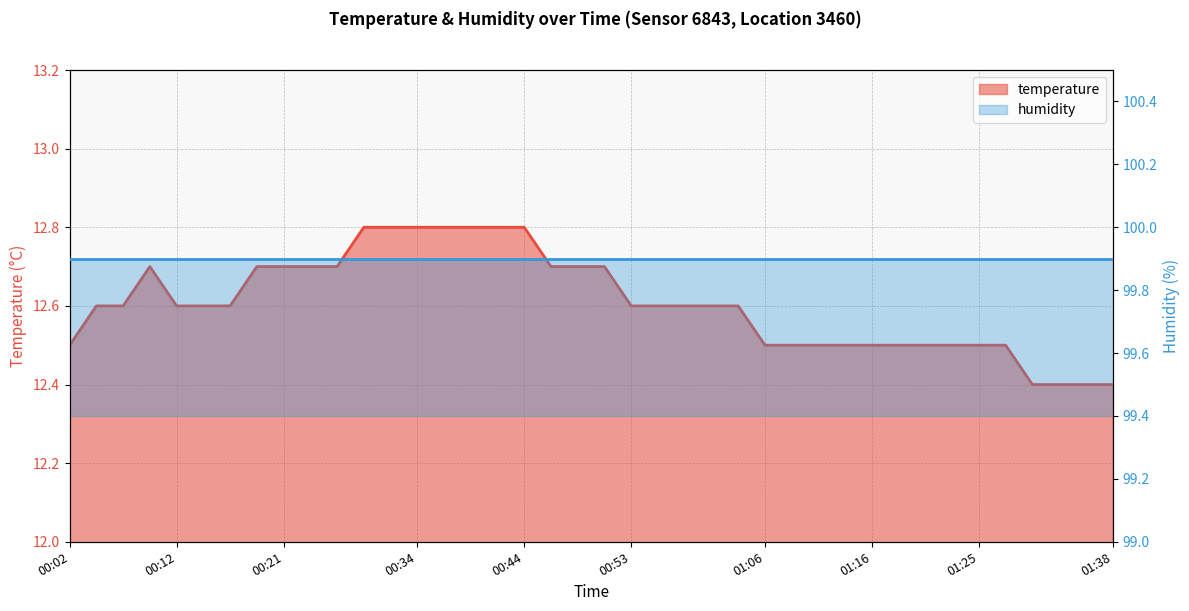

Where is the first local maximum?

00:09